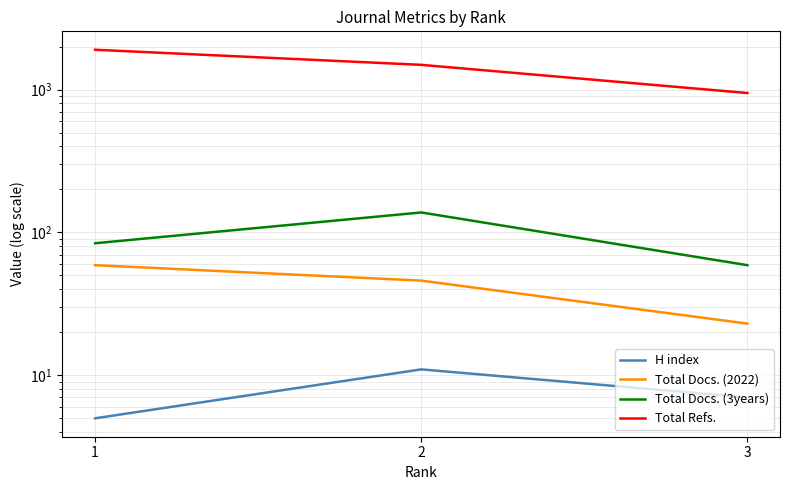

At which category does the chart reach its peak across all series?

1